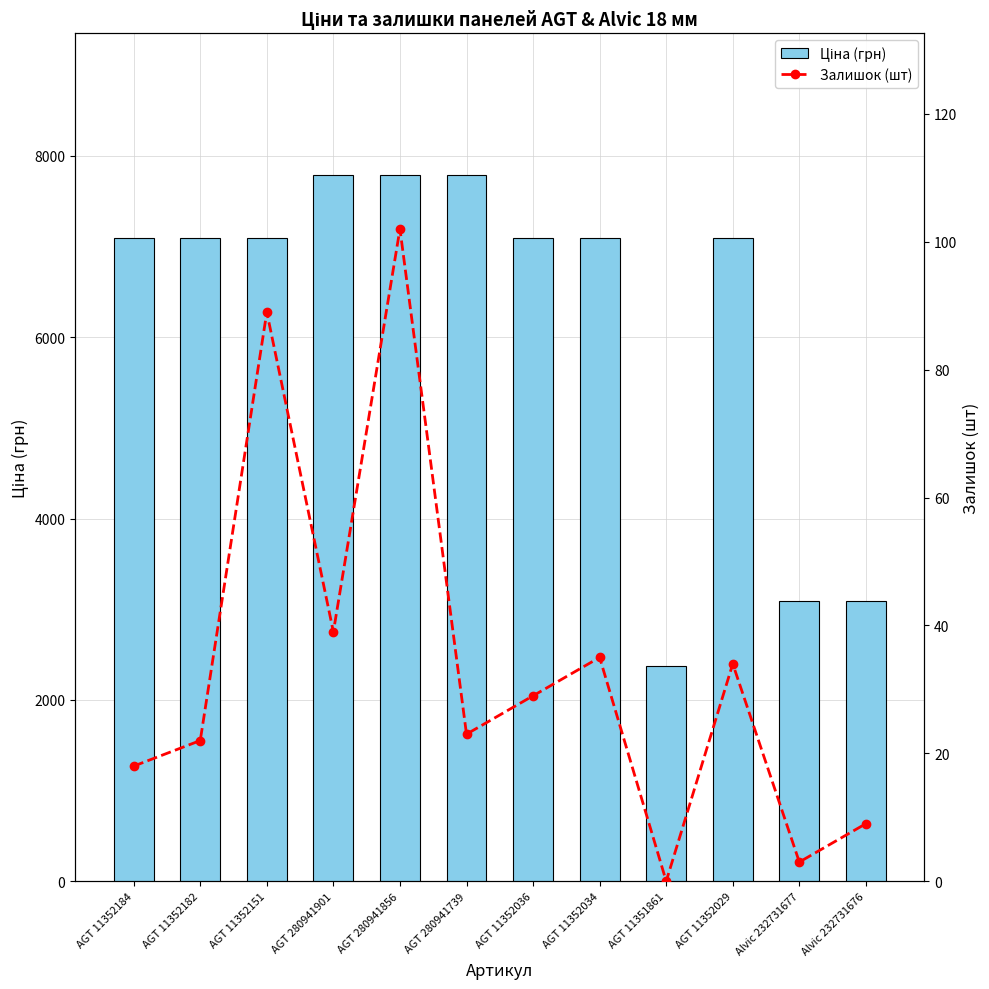

Reading right to left, transcribe all the data shown in this chart.

Ціна (грн): Alvic 232731676=3091.2	Alvic 232731677=3094.7	AGT 11352029=7098.8	AGT 11351861=2372.4	AGT 11352034=7098.8	AGT 11352036=7098.8	AGT 280941739=7792.9	AGT 280941856=7792.9	AGT 280941901=7792.9	AGT 11352151=7098.8	AGT 11352182=7098.8	AGT 11352184=7098.8
Залишок (шт): Alvic 232731676=9.0	Alvic 232731677=3.0	AGT 11352029=34.0	AGT 11351861=0.0	AGT 11352034=35.0	AGT 11352036=29.0	AGT 280941739=23.0	AGT 280941856=102.0	AGT 280941901=39.0	AGT 11352151=89.0	AGT 11352182=22.0	AGT 11352184=18.0